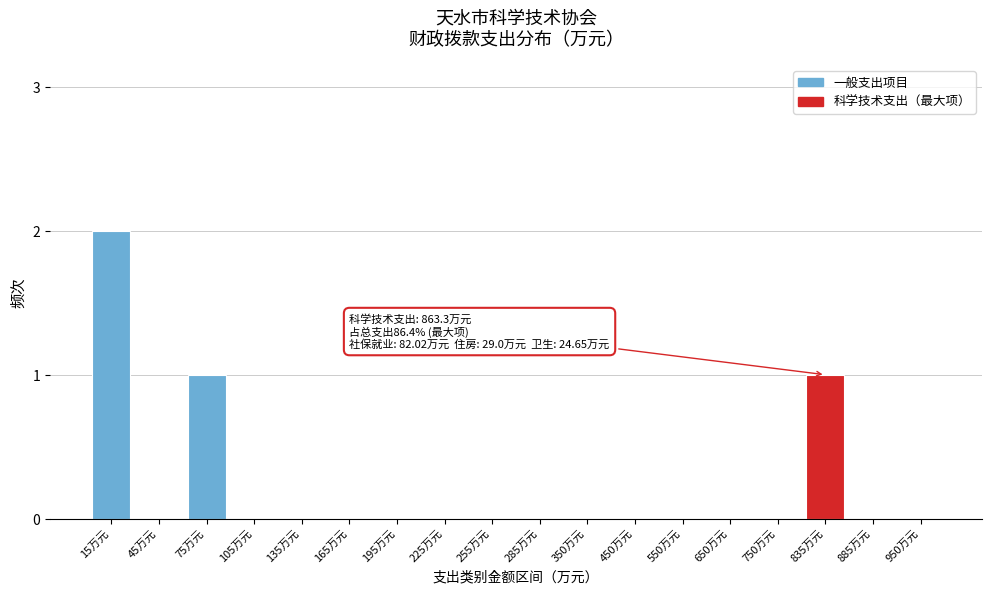

Reading left to right, transcribe all the data shown in this chart.

15万元=2	45万元=0	75万元=1	105万元=0	135万元=0	165万元=0	195万元=0	225万元=0	255万元=0	285万元=0	350万元=0	450万元=0	550万元=0	650万元=0	750万元=0	835万元=1	885万元=0	950万元=0